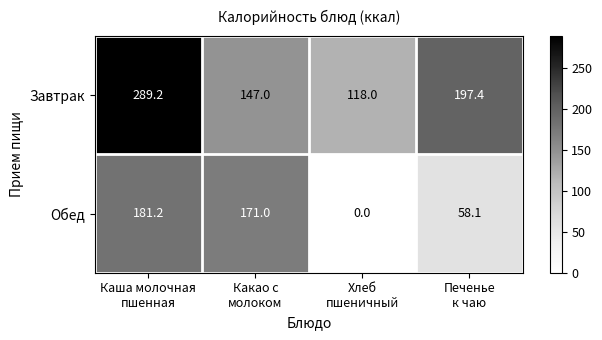

Reading right to left, extract all data points from this chart.

Завтрак: 197.4	118.0	147.0	289.2
Обед: 58.1	0.0	171.0	181.2